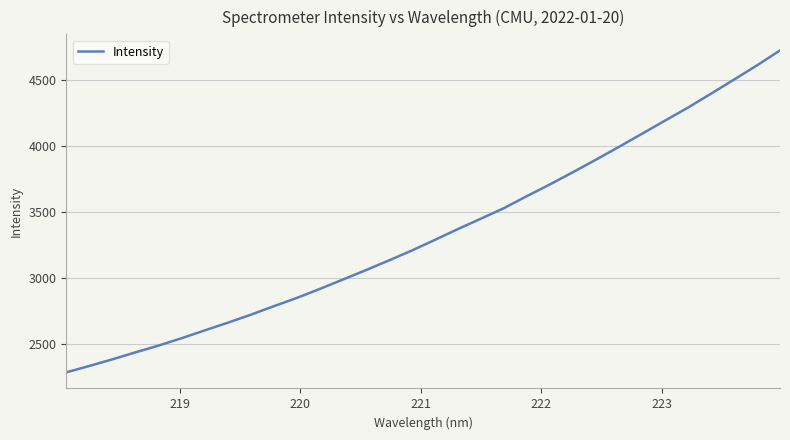

What is the smallest value displayed?

2282.8